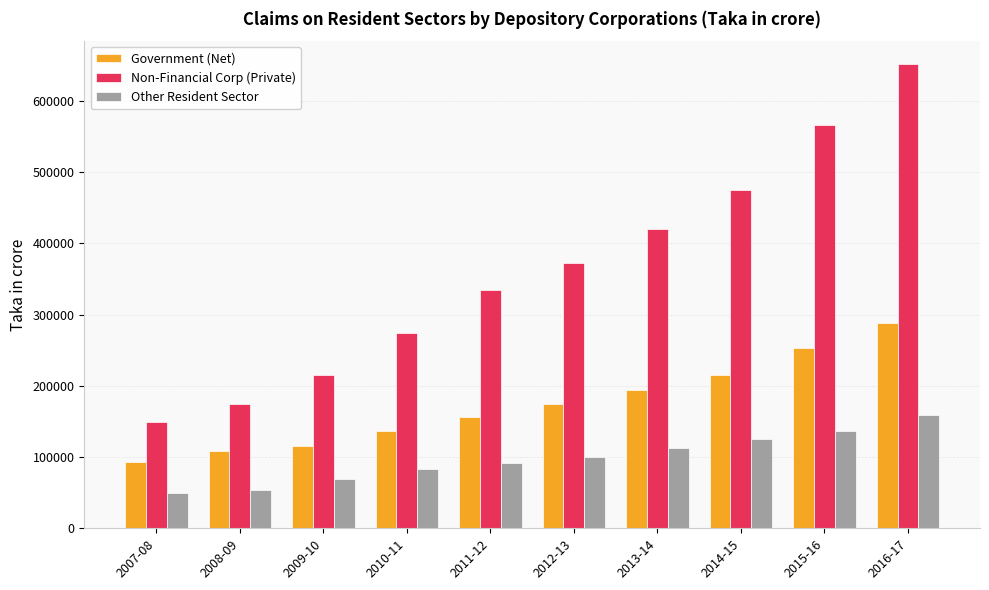

Which series changed the most between 2007-08 and 2013-14?

Non-Financial Corp (Private)